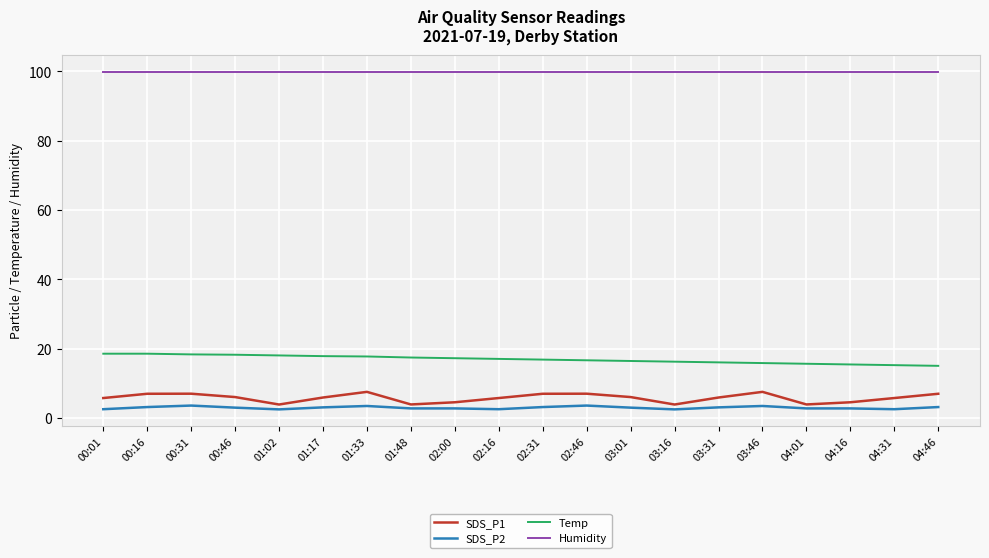

Is it true that Temp equals 17.5 at 01:48?

True